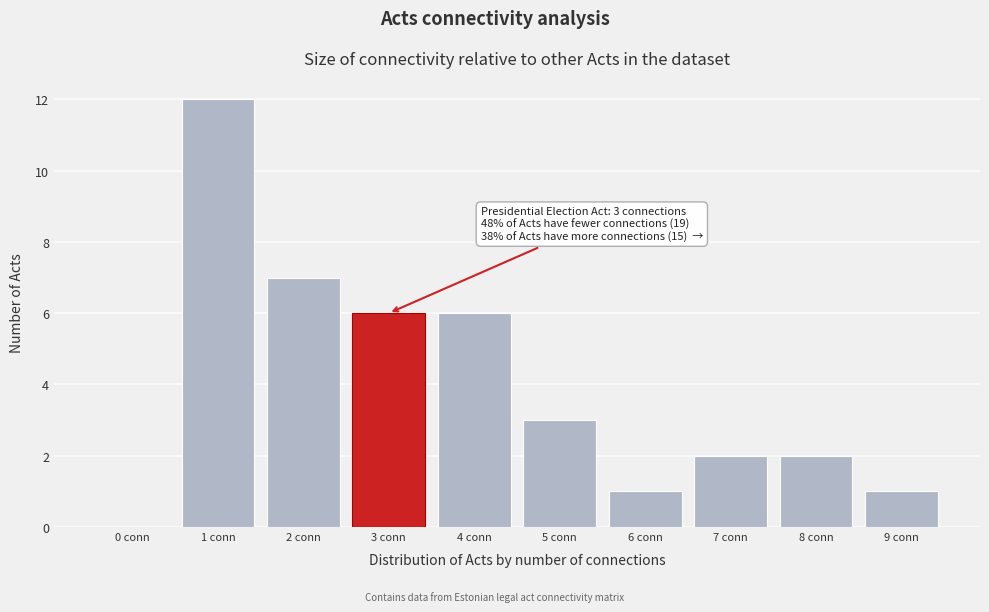

Reading left to right, transcribe all the data shown in this chart.

0 conn=0	1 conn=12	2 conn=7	3 conn=6	4 conn=6	5 conn=3	6 conn=1	7 conn=2	8 conn=2	9 conn=1